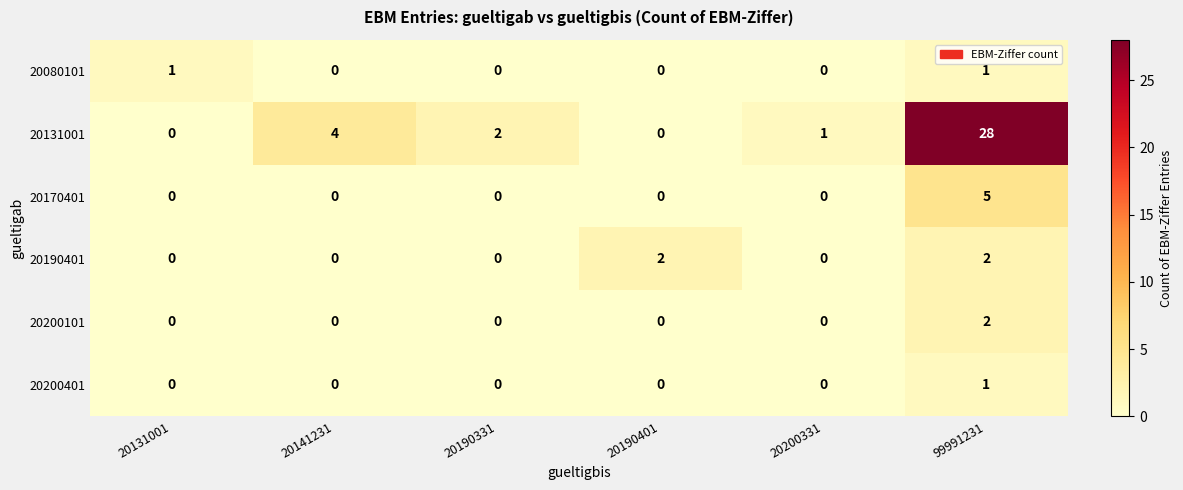

What is the difference between the highest and lowest values at 20190331?

2